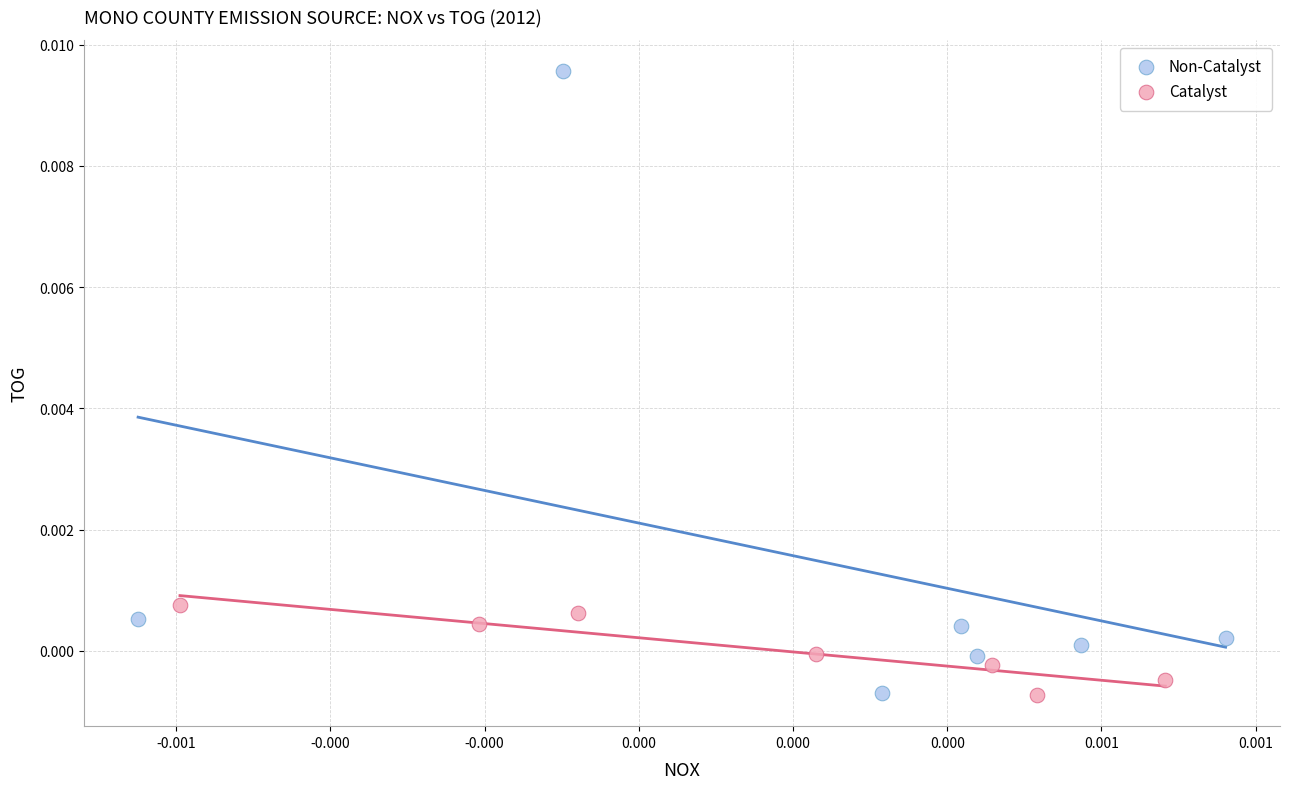

What are all the series names shown in the legend?

Non-Catalyst, Catalyst